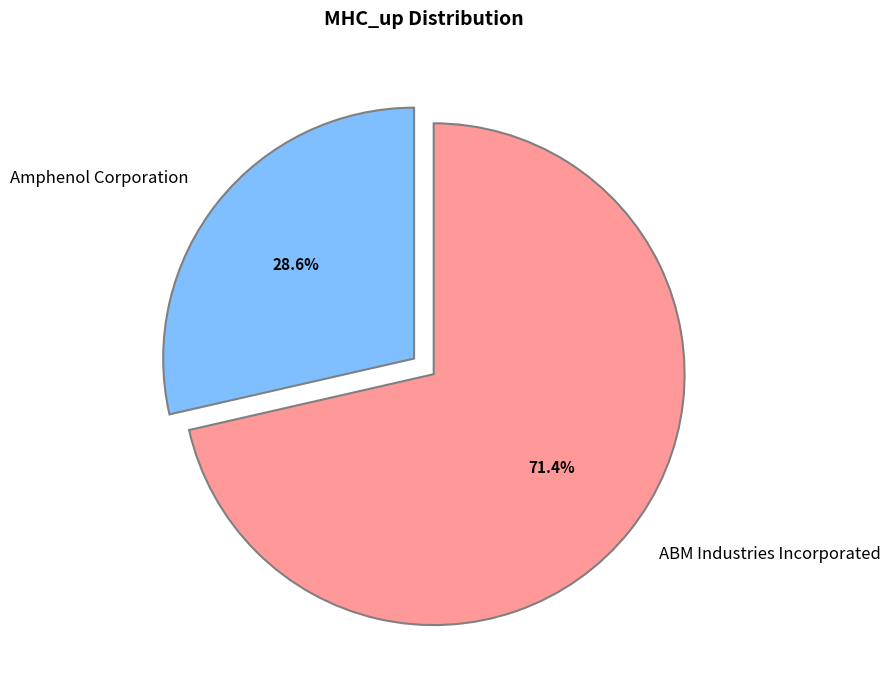

How many slices are in this pie chart?

2